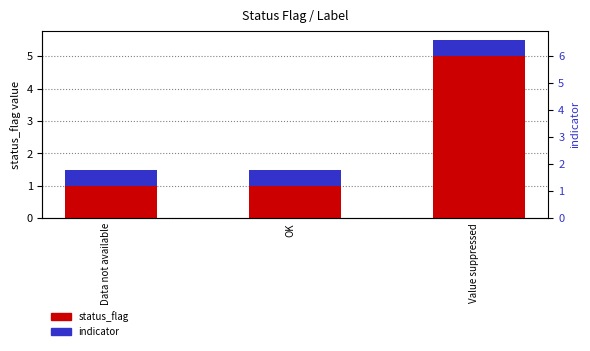

How many groups of bars are there?

3